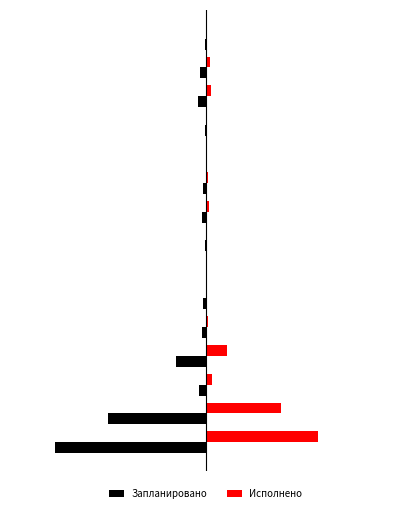

What is the average value of the Исполнено series?

0.1